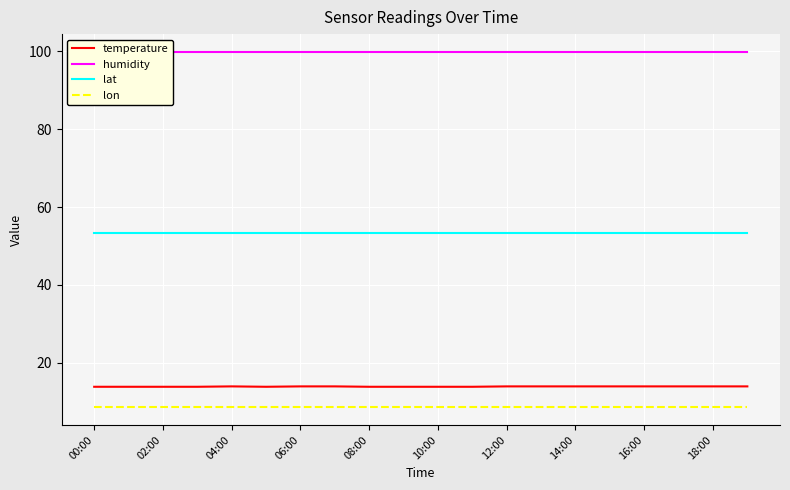

Is it true that lat equals 89.5 at 10:00?

False